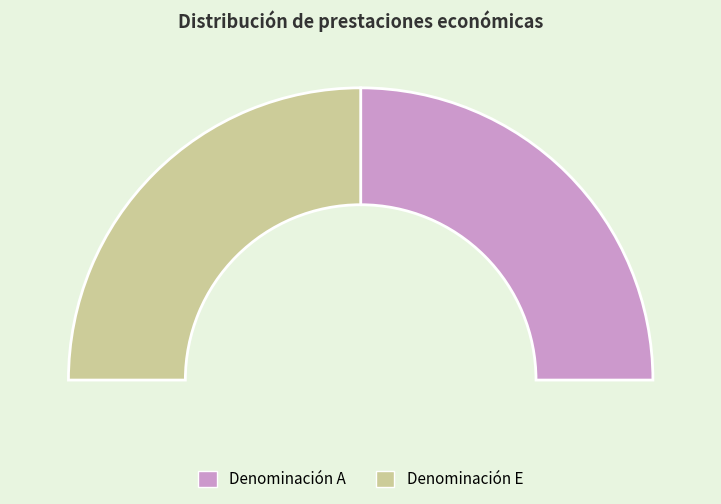

Is ID 1 the majority of the pie?

No